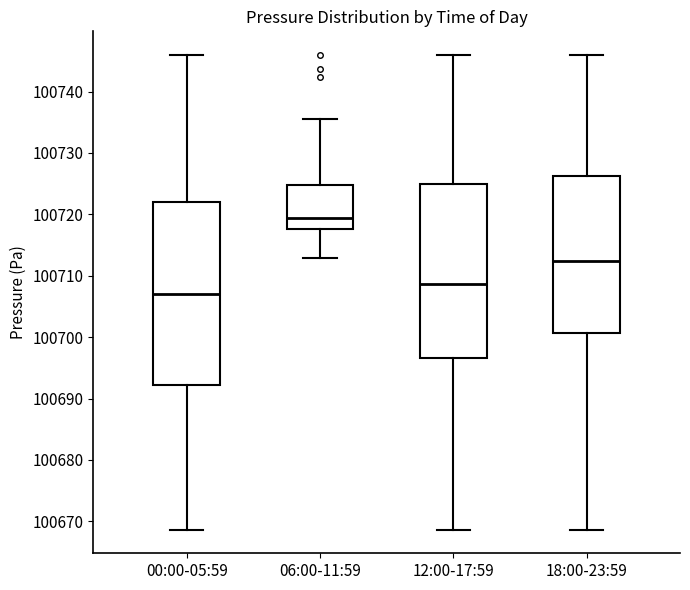

Where does the lower whisker of the box for 00:00-05:59 end on the y-axis? The values are not printed on the chart, so give them approximately, as read against the axis.

100669